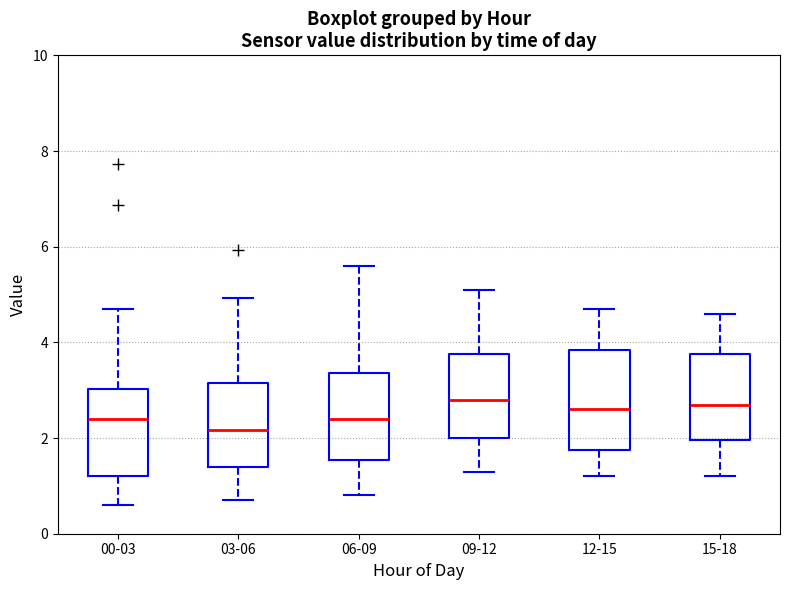

Reading left to right, transcribe this box plot: for each box, give where its median line is, the range the box spans, and where its two whiskers end, as read against the y-axis. The values are not printed on the chart, so give them approximately, as read against the axis.

00-03: median 2.4, box 1.2 to 3.0, whiskers 0.6 to 4.8
03-06: median 2.2, box 1.4 to 3.2, whiskers 0.8 to 5.0
06-09: median 2.4, box 1.6 to 3.4, whiskers 0.8 to 5.6
09-12: median 2.8, box 2.0 to 3.8, whiskers 1.4 to 5.2
12-15: median 2.6, box 1.8 to 3.8, whiskers 1.2 to 4.8
15-18: median 2.8, box 2.0 to 3.8, whiskers 1.2 to 4.6